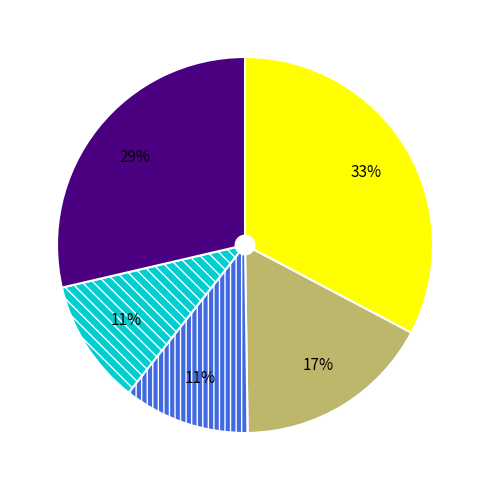

Is there a majority slice in this chart?

No